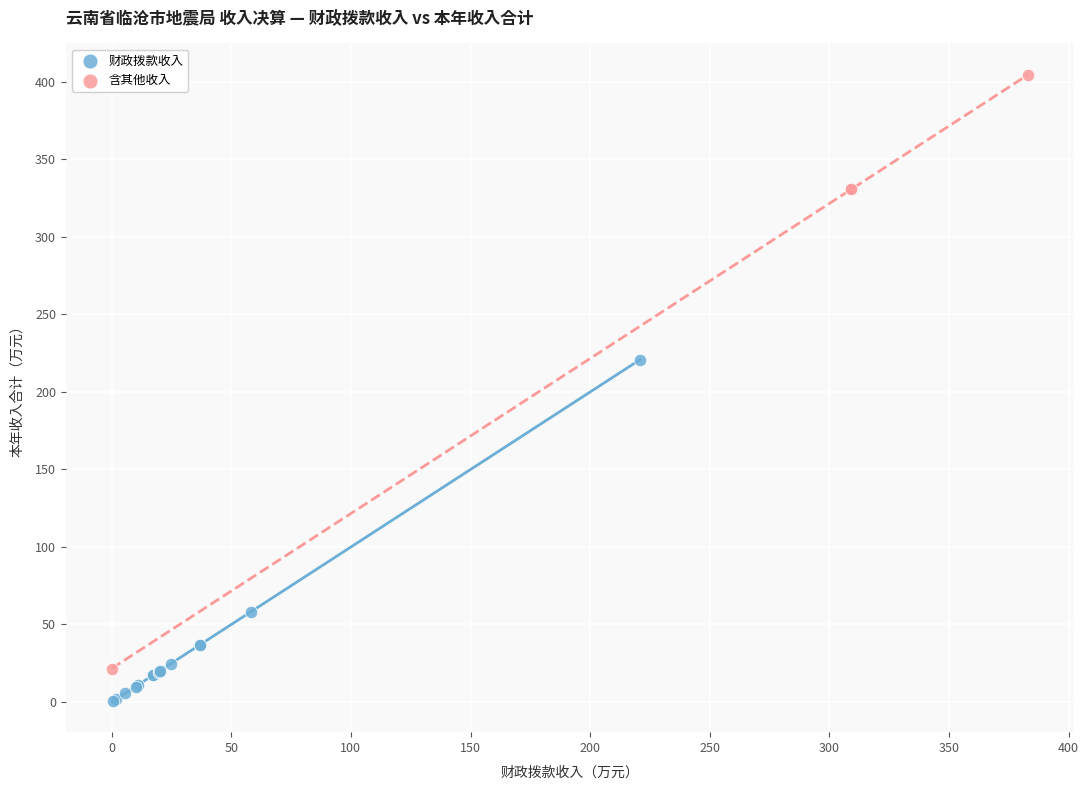

Which series contains the highest Y value?

含其他收入